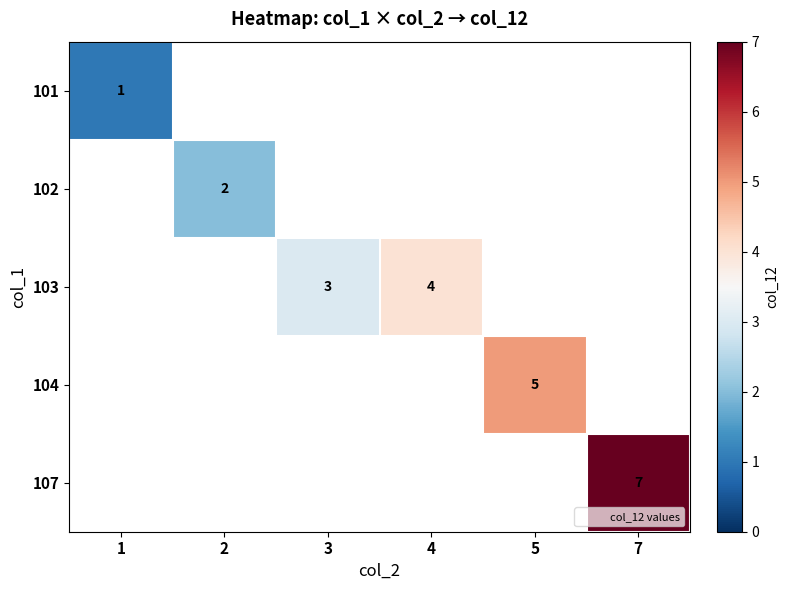

Which has a higher value, 4 or 5?

5